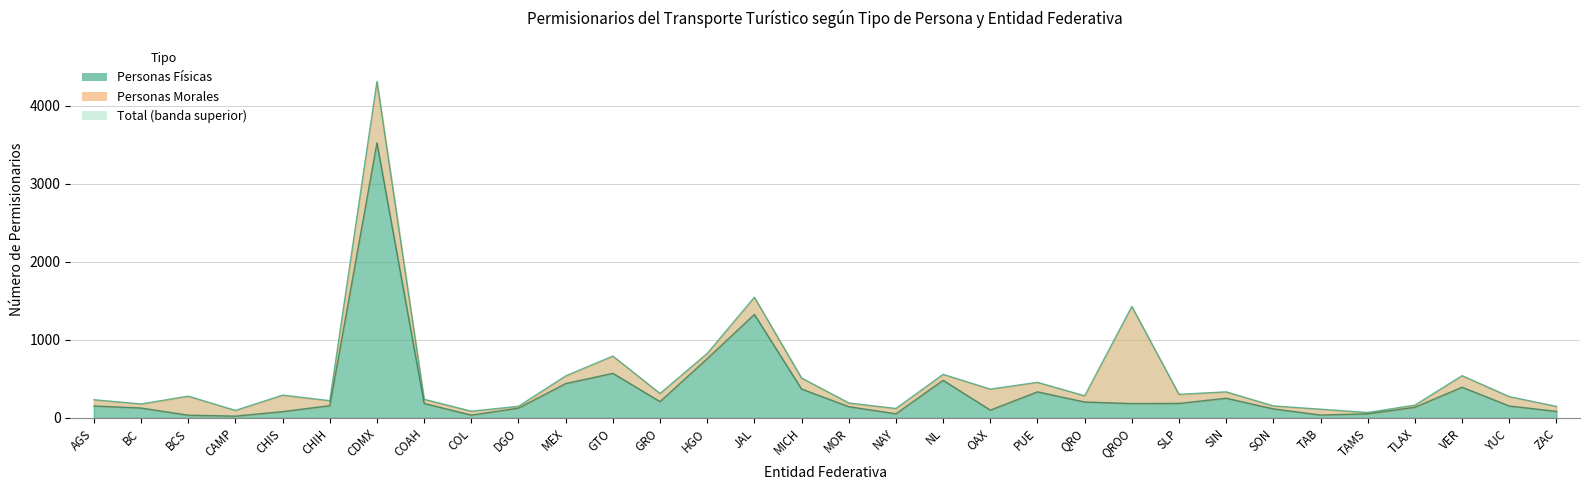

How many lines are shown in the chart?

1